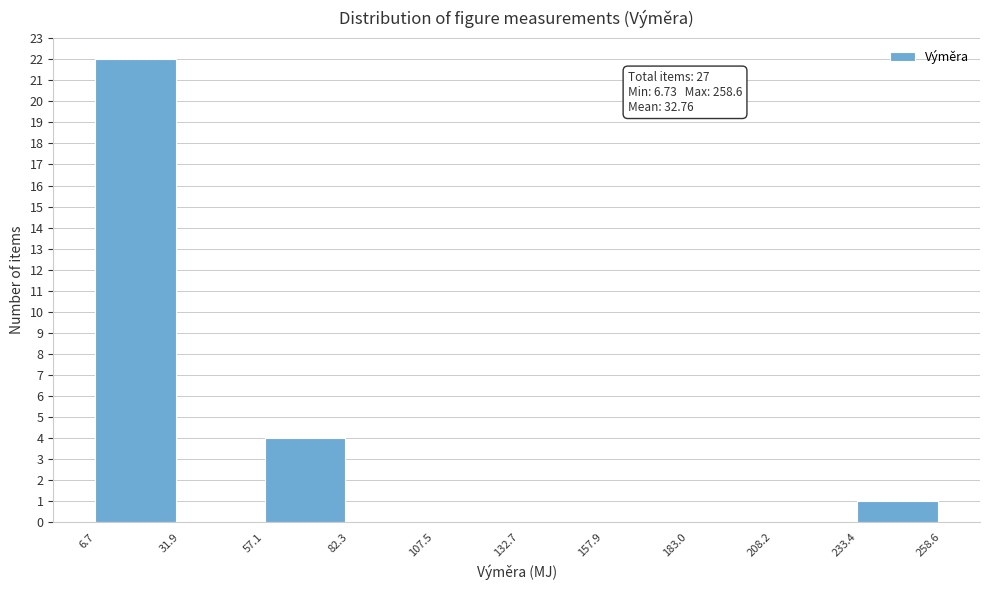

Over which range of the x-axis is the bar tallest?

6.7 to 31.9